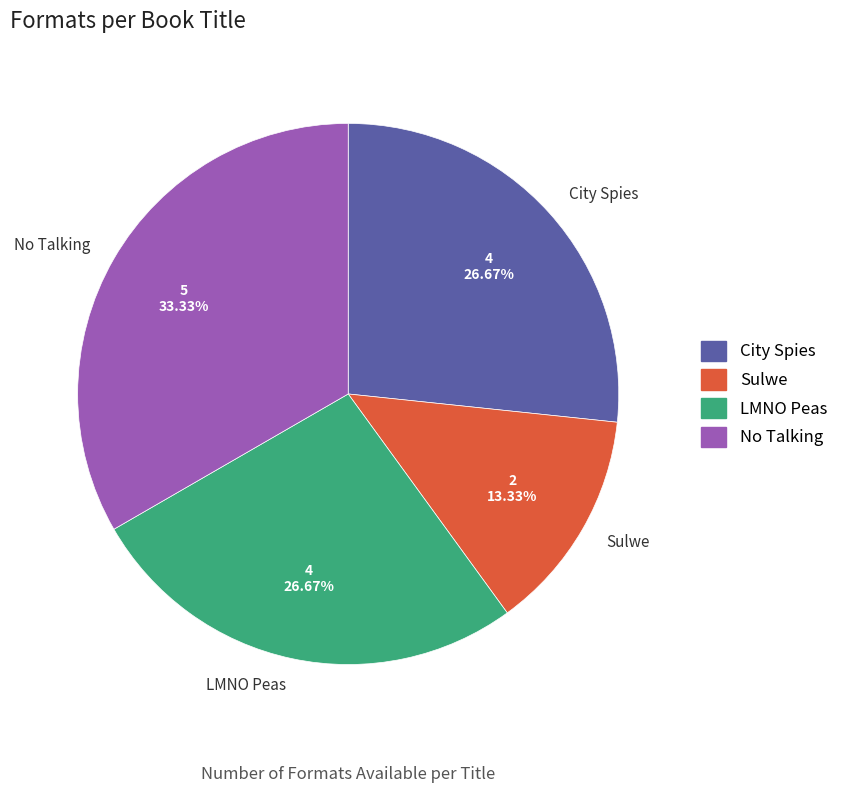

To the nearest percent, what is the difference between the City Spies and Sulwe slice percentages?

13%